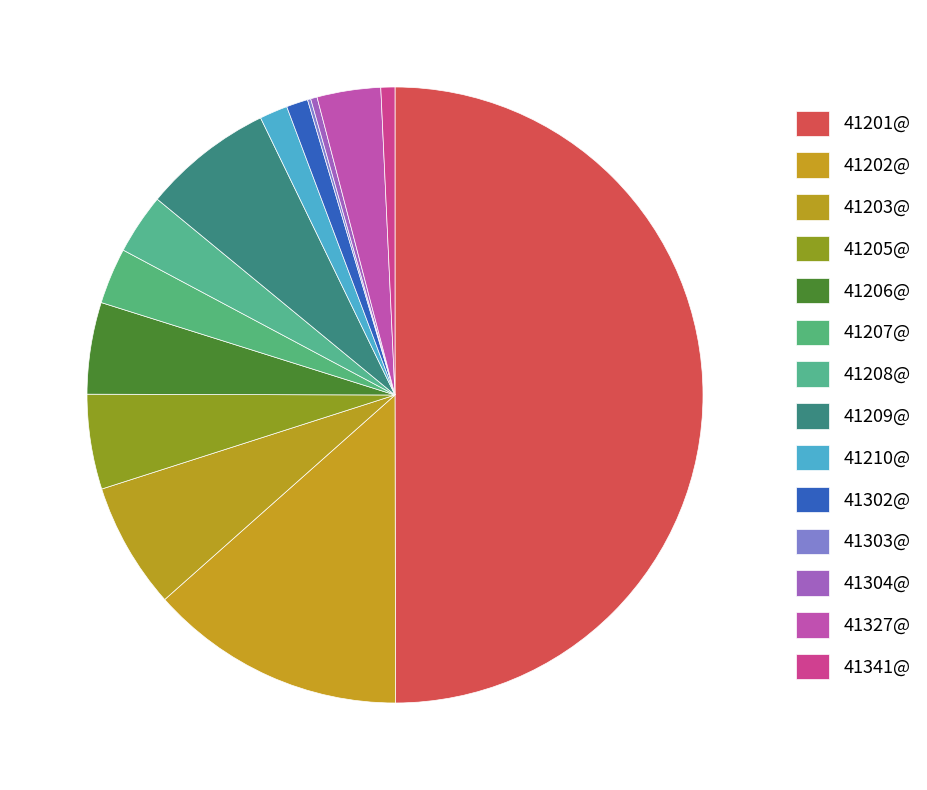

What is the smallest slice in the pie chart?

41303@